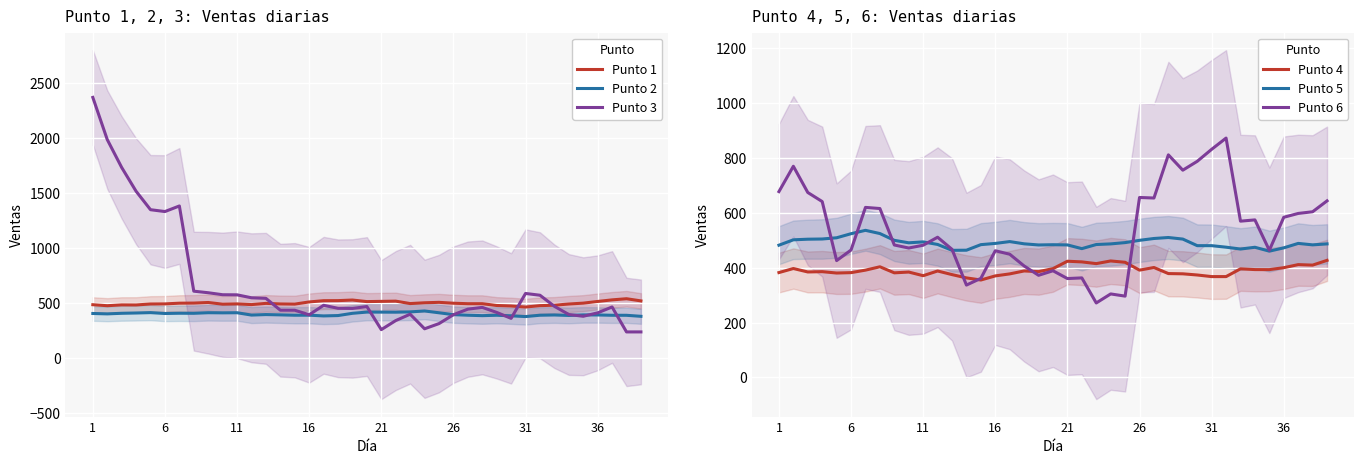

What is the highest value of the Punto 6 series?

872.3